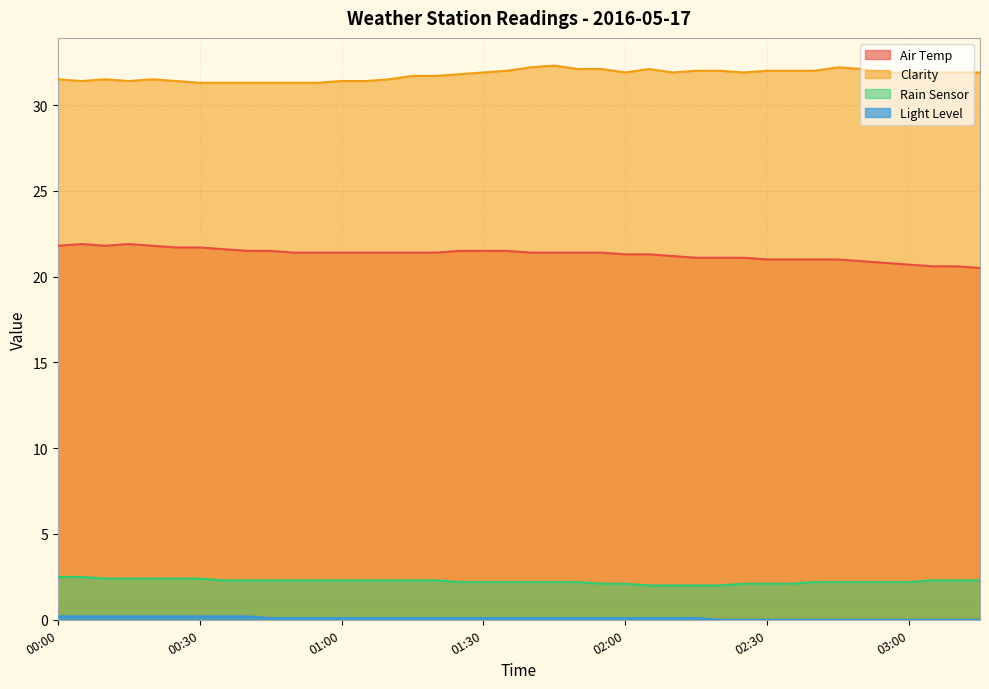

What are all the series names shown in the legend?

Air Temp, Clarity, Rain Sensor, Light Level